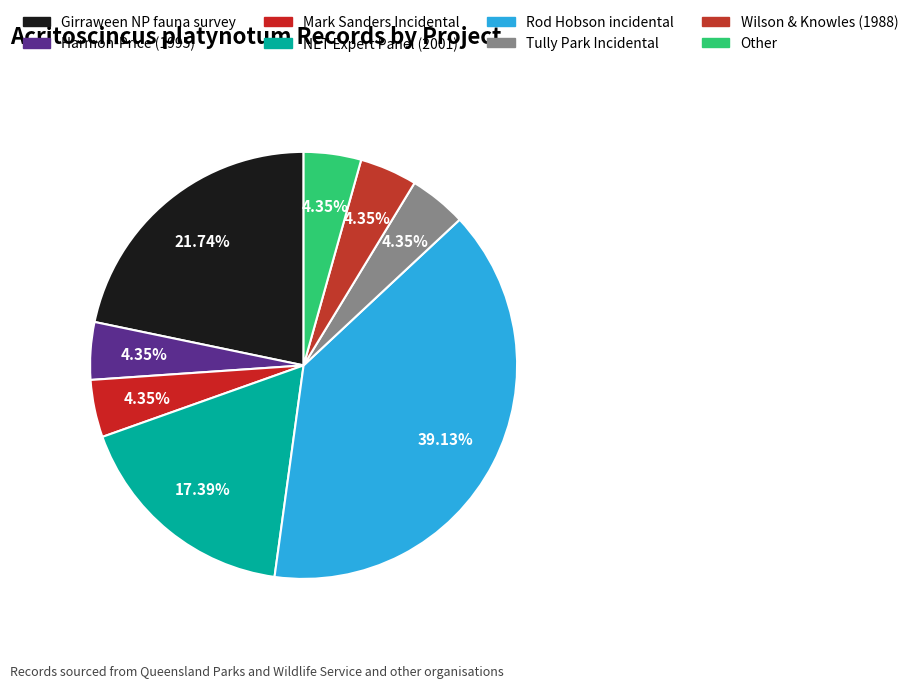

To the nearest percent, what percentage of the pie is Mark Sanders Incidental?

4%